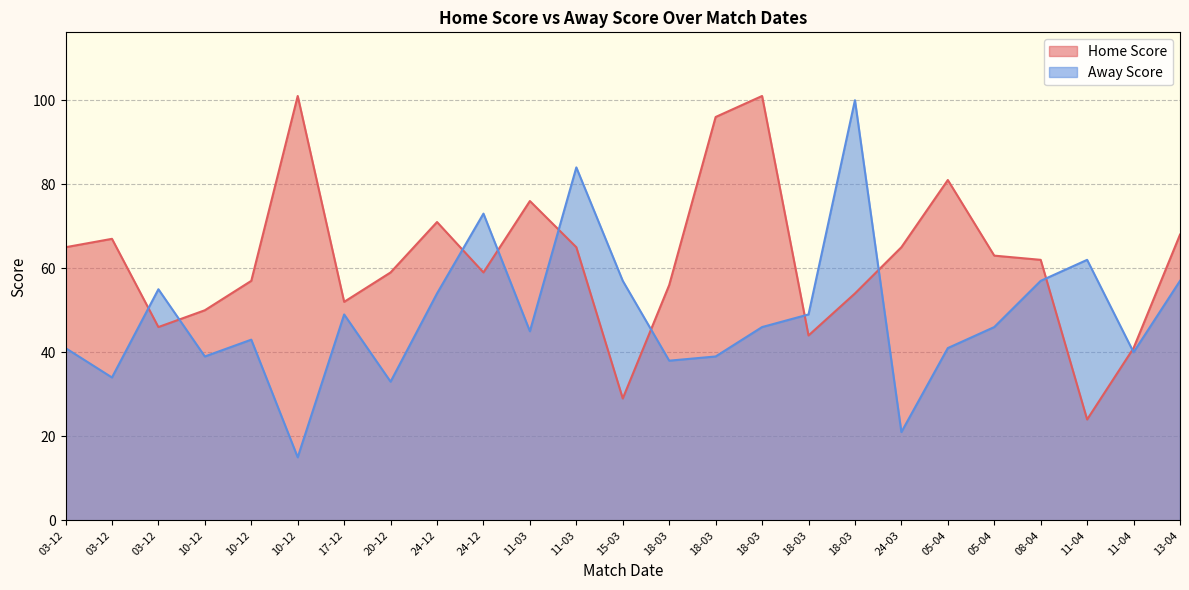

Does the chart display data point markers on the line(s)?

No